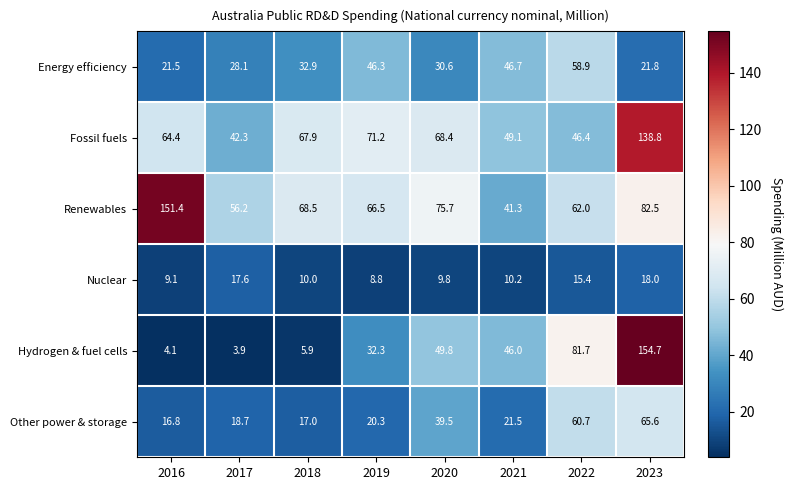

At which category is the sum across all series the highest?

2023